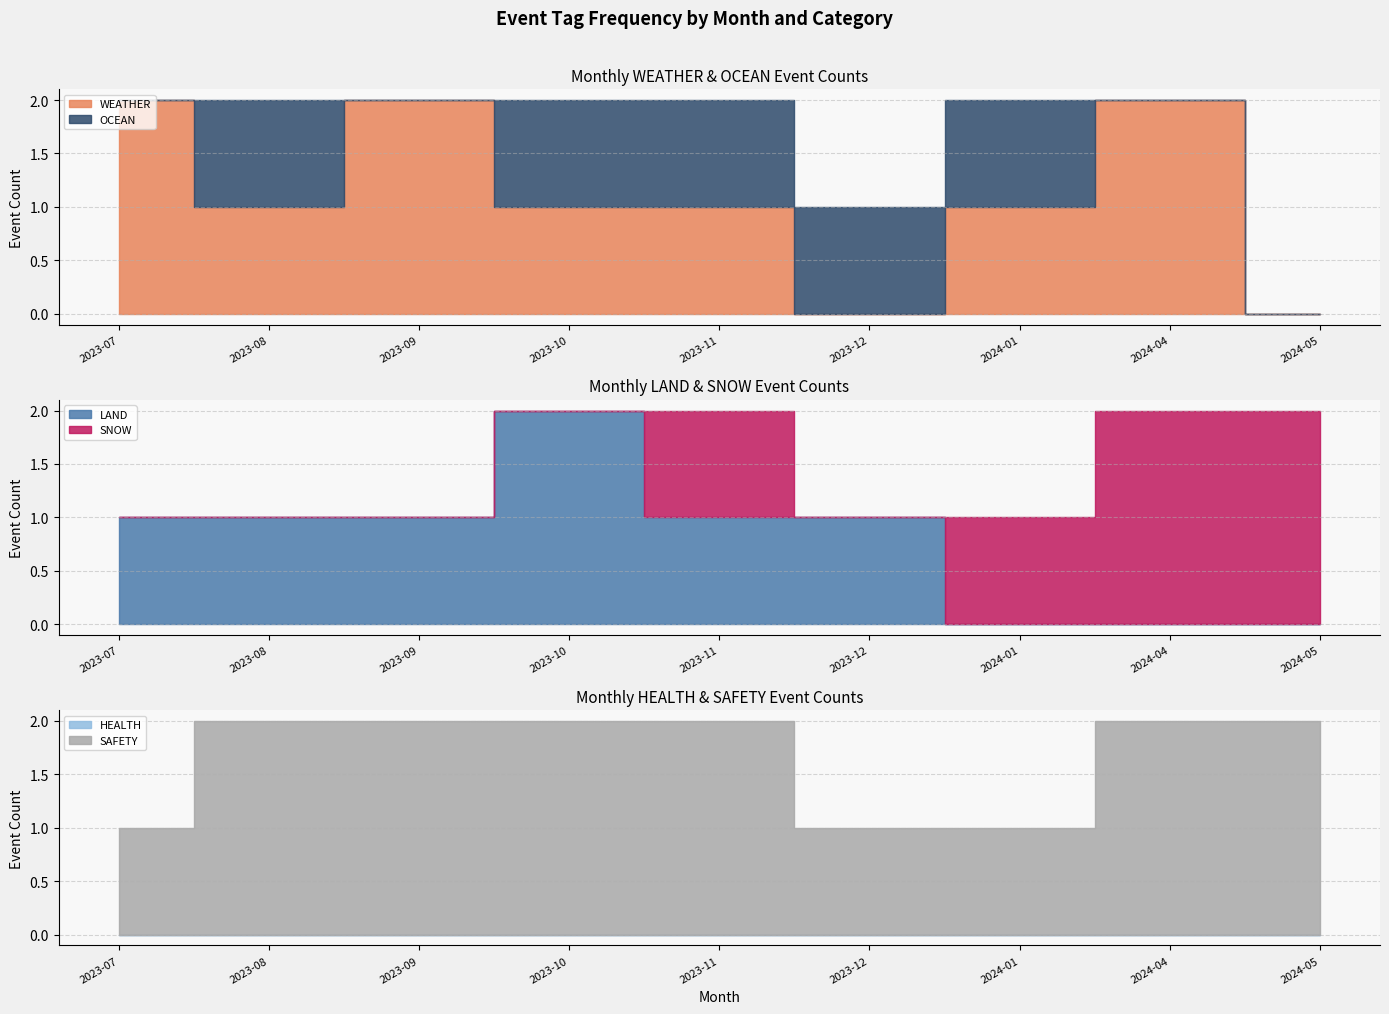

Read the LAND value at 2023-08.

1